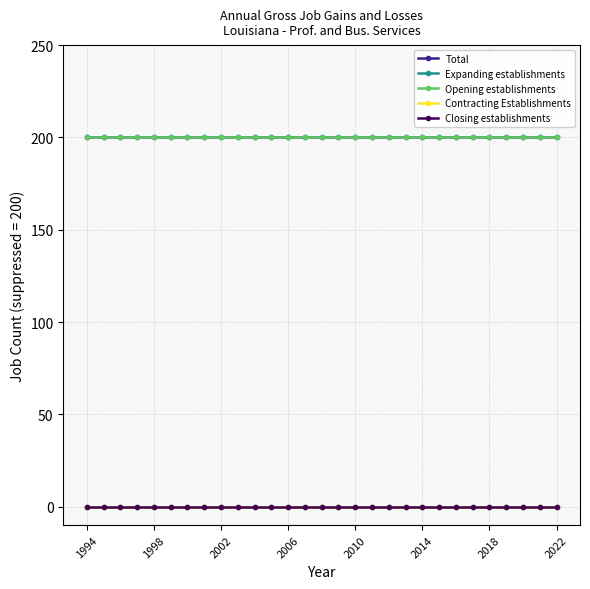

Does the chart have visible grid lines?

Yes